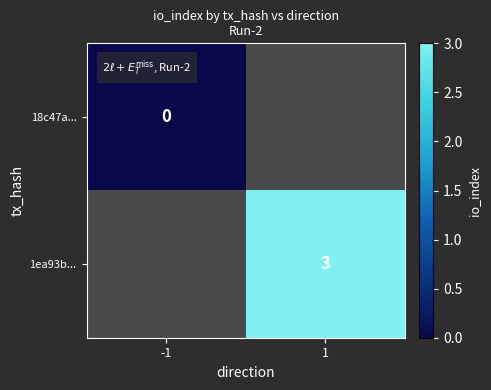

The value of 1ea93b... at 1 is 3. True or false?

True